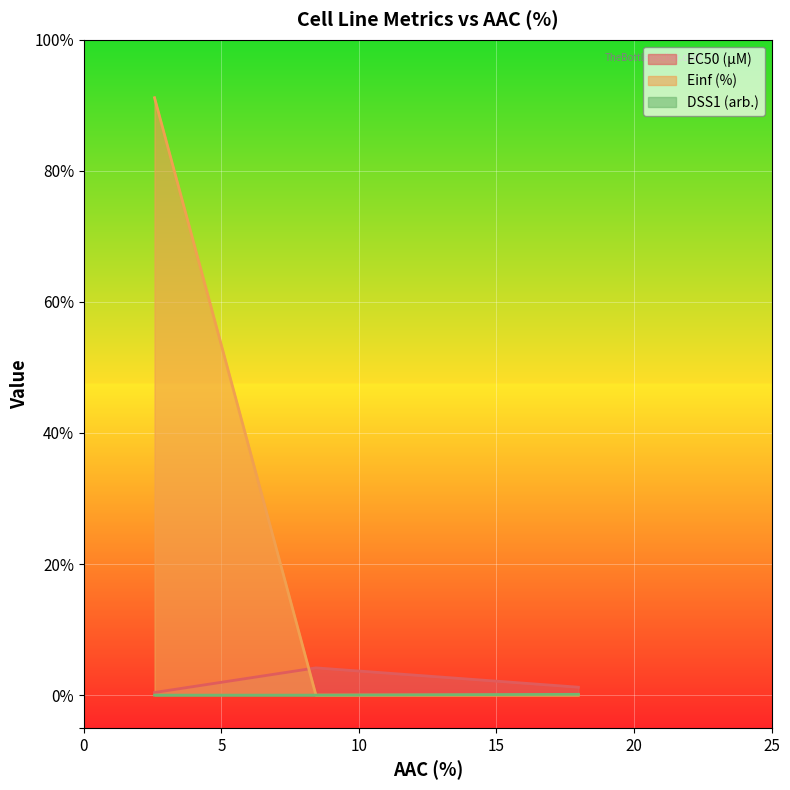

Rank the categories by DSS1 (arb.) value from highest to lowest.

NCC021 (17.979), TASK1 (2.567), CHSA8926 (8.435)